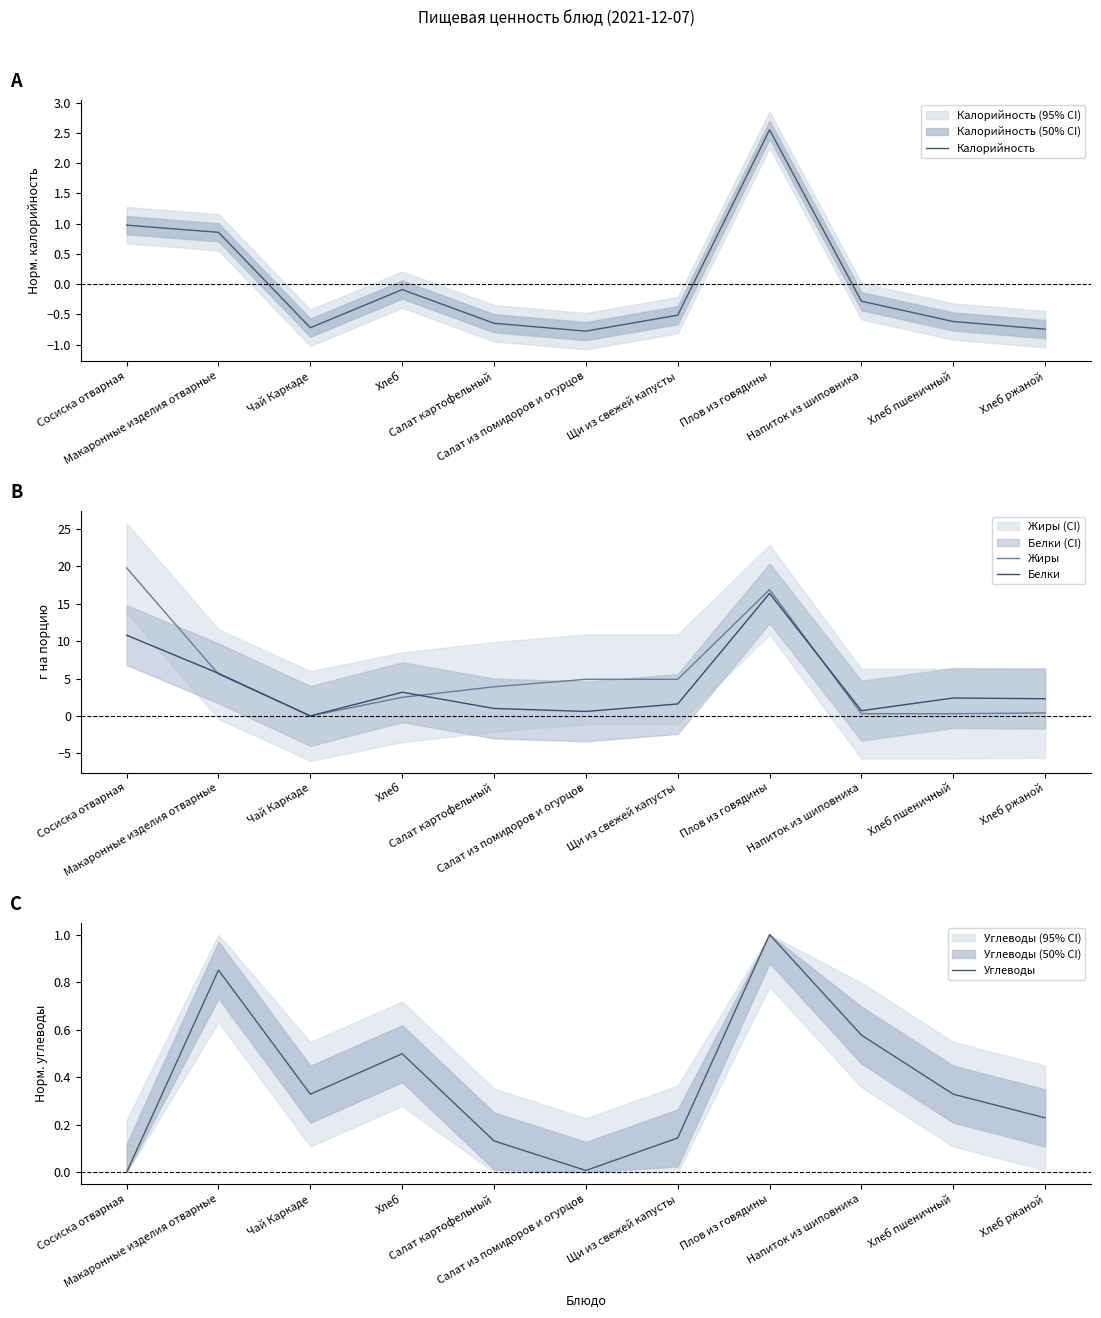

Which series has the largest range (max minus min)?

Жиры